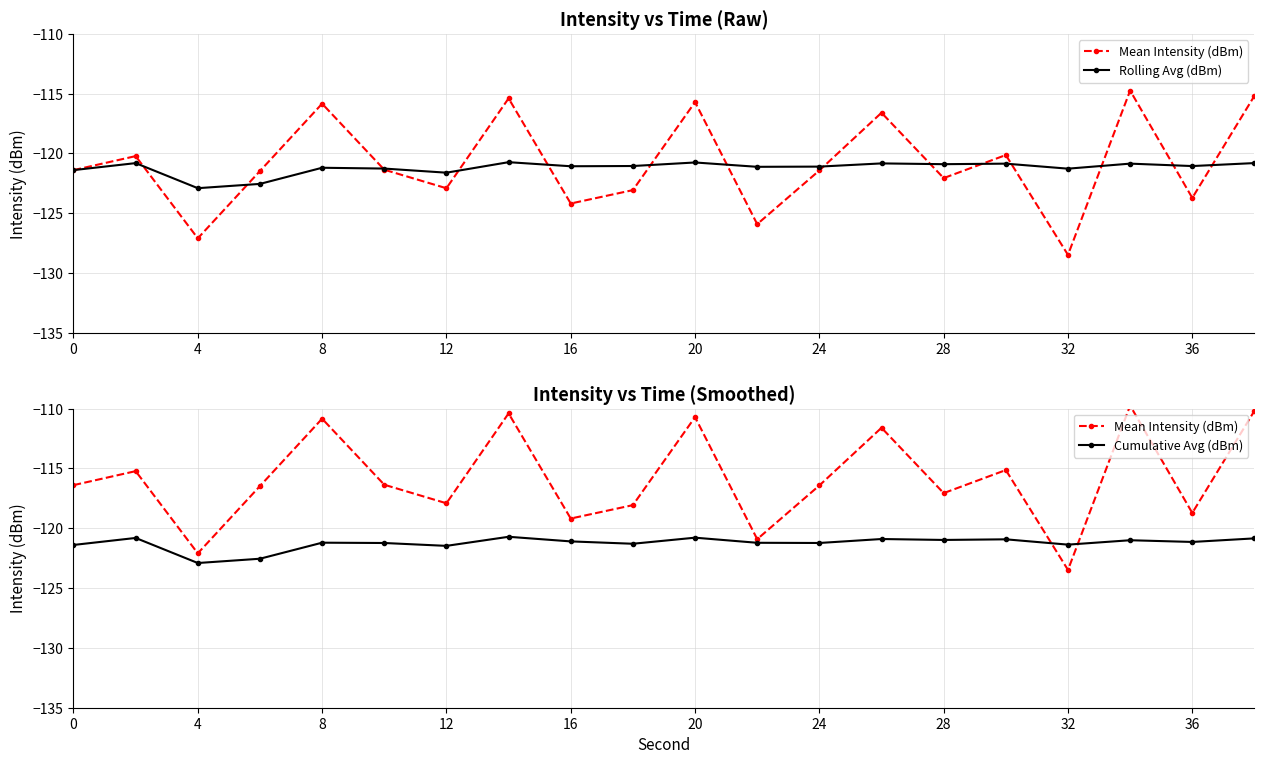

What is the value of the Rolling Avg (dBm) point at the 3rd from the left?

-122.9